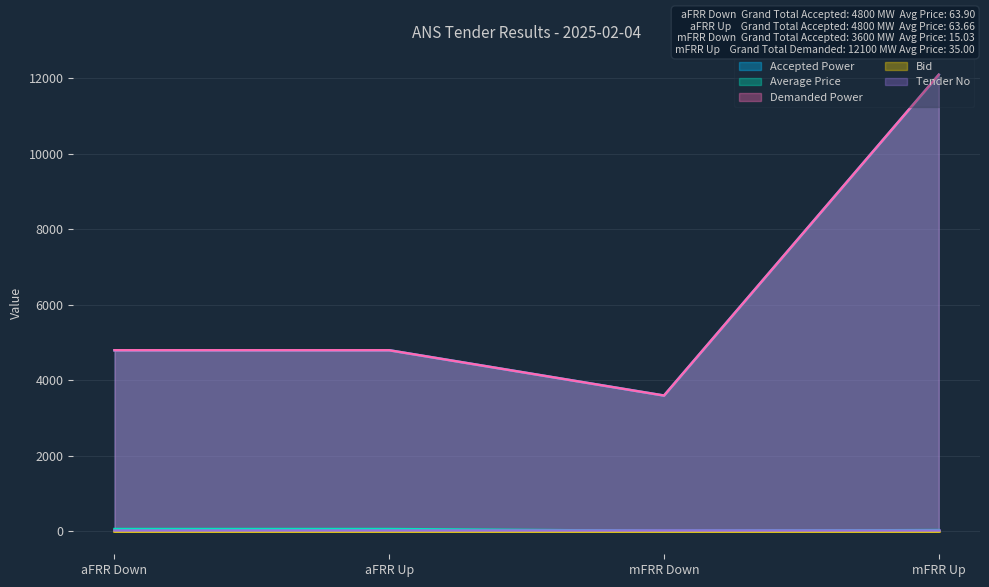

Read the Average Price value at aFRR Down.

63.9